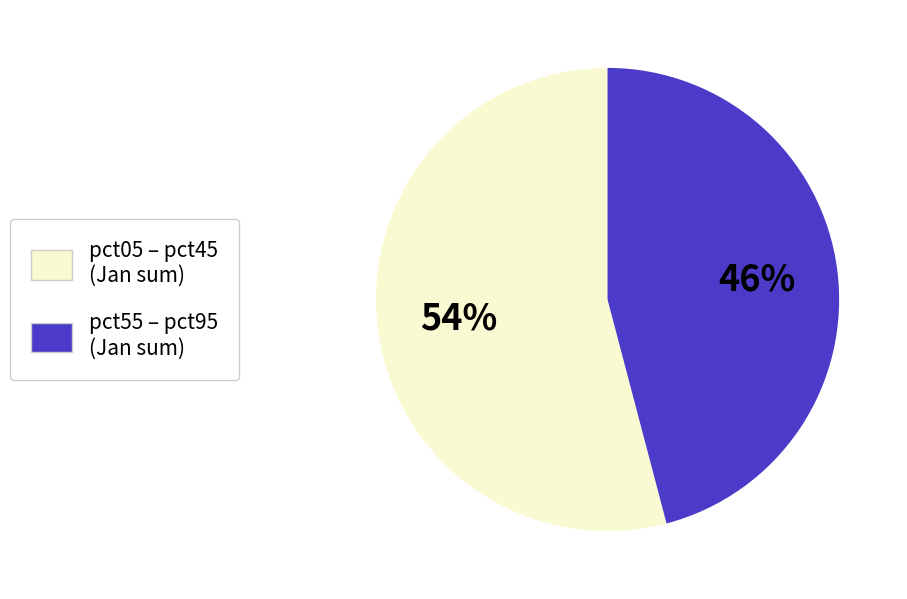

To the nearest percent, what is the average slice percentage?

50%